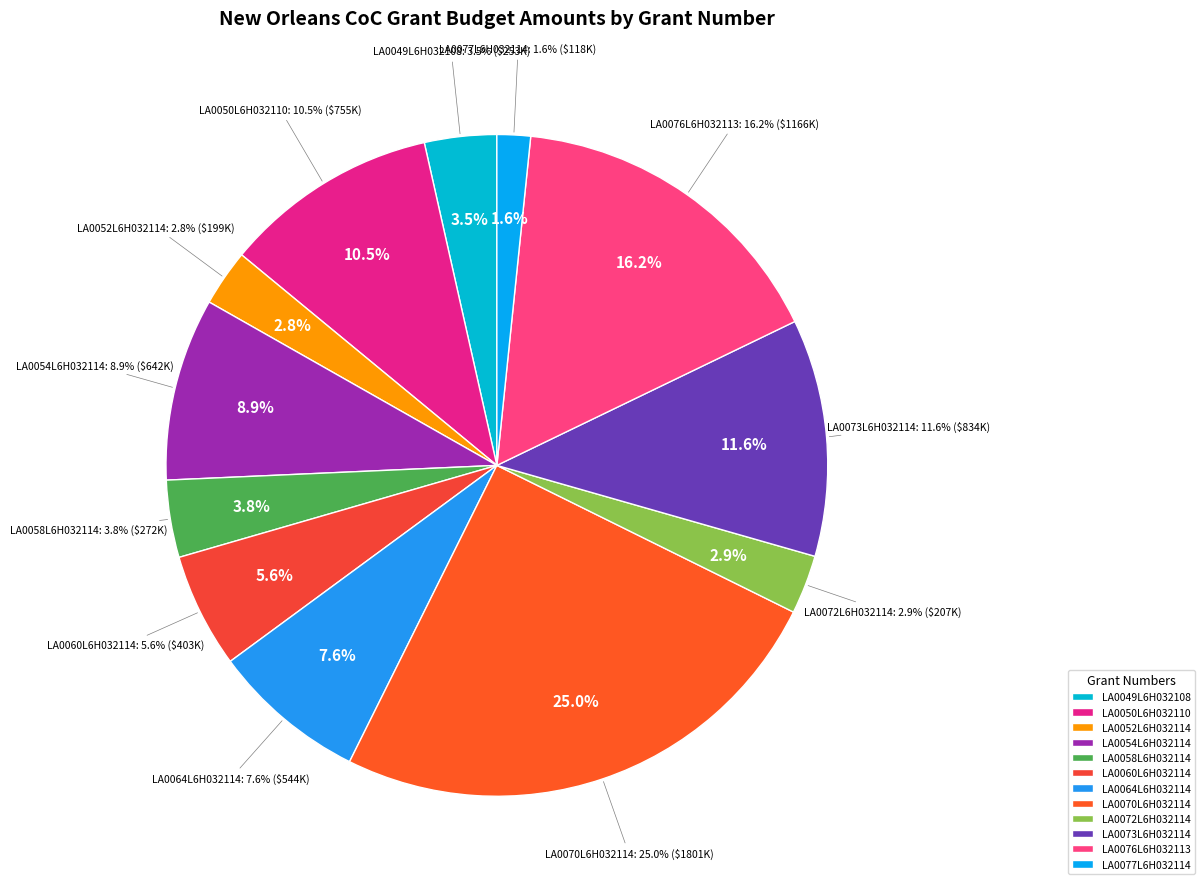

Which category has the smallest portion of the pie?

LA0077L6H032114